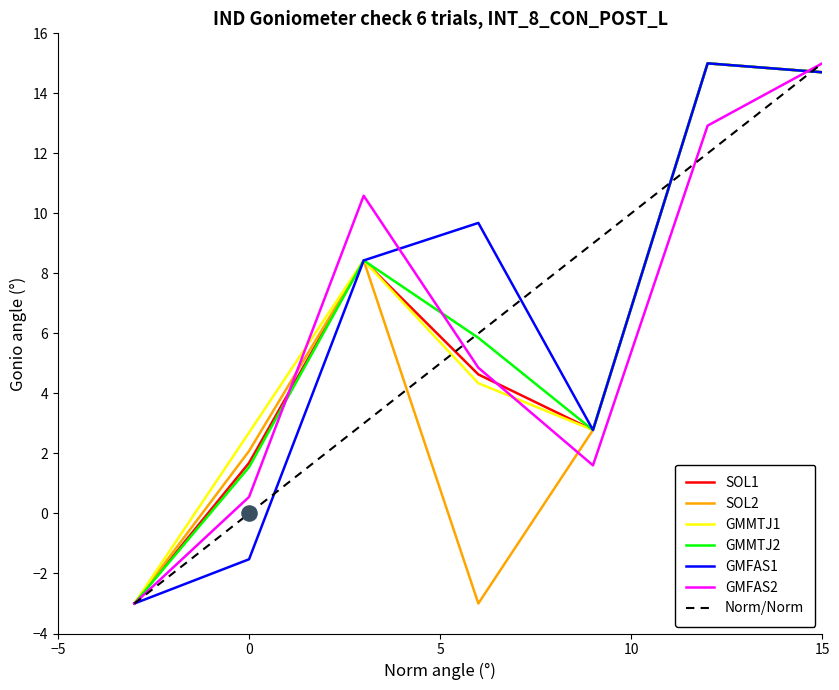

What is the maximum value for GMFAS2?

15.0